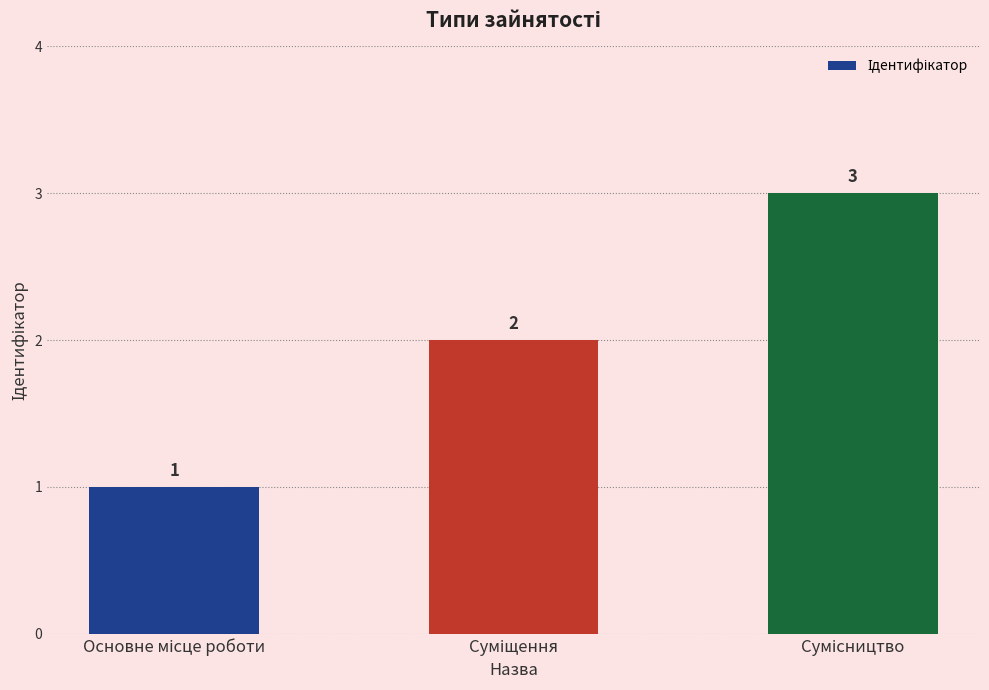

What is the value of the 3rd bar from the left?

3